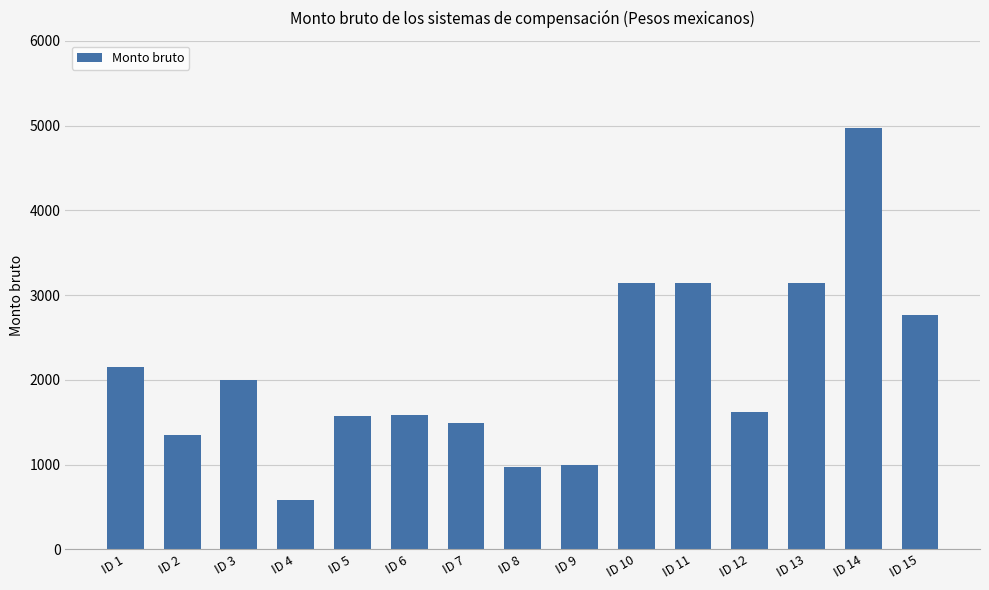

At which category does the chart reach its minimum across all series?

ID 4